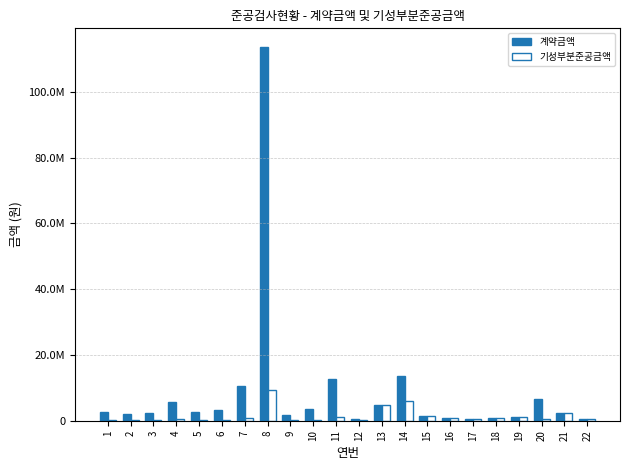

Does the chart contain stacked bars?

No